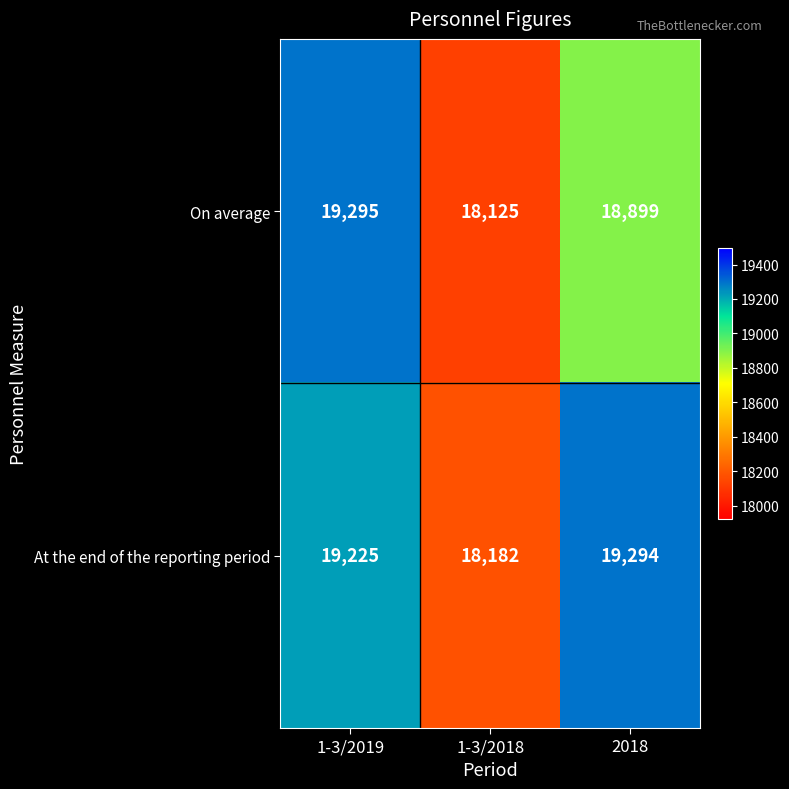

The At the end of the reporting period series shows 10462 at 1-3/2018. True or false?

False